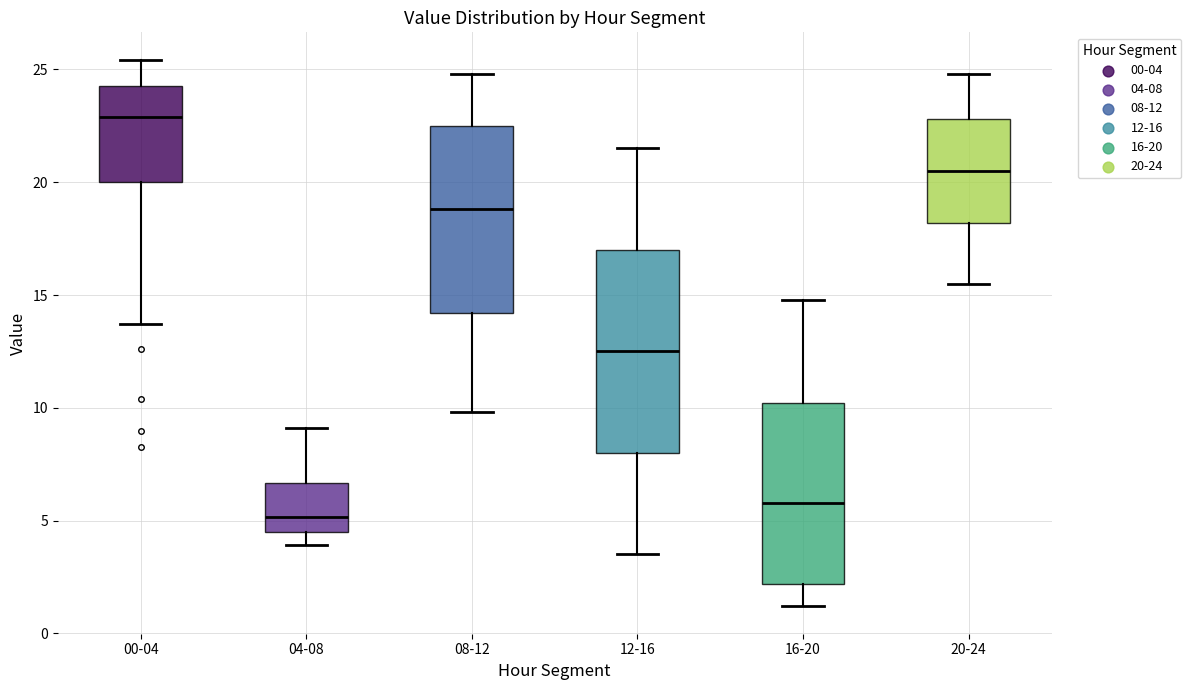

Where does the upper whisker of the box for 08-12 end on the y-axis? The values are not printed on the chart, so give them approximately, as read against the axis.

25.0